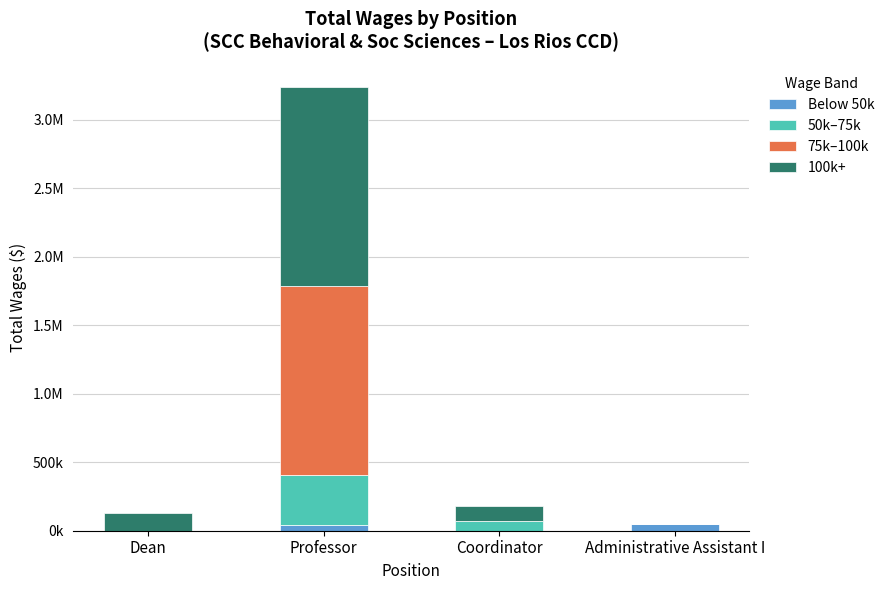

Count the 50k–75k values in the range 0 to 369101.

4